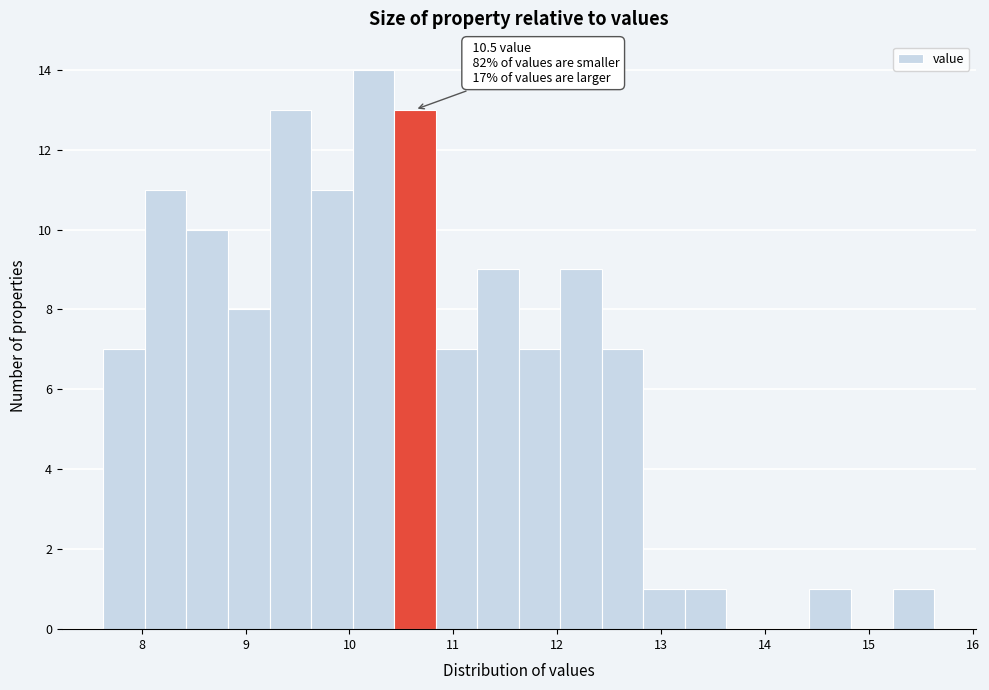

Which range on the x-axis has the tallest bar?

10.03 to 10.43